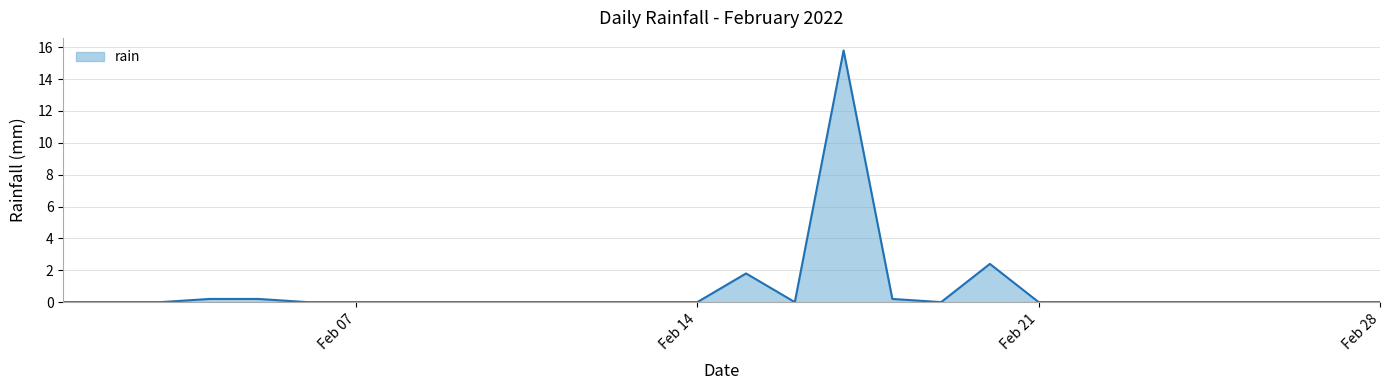

What is the difference between the maximum and minimum values?

15.8